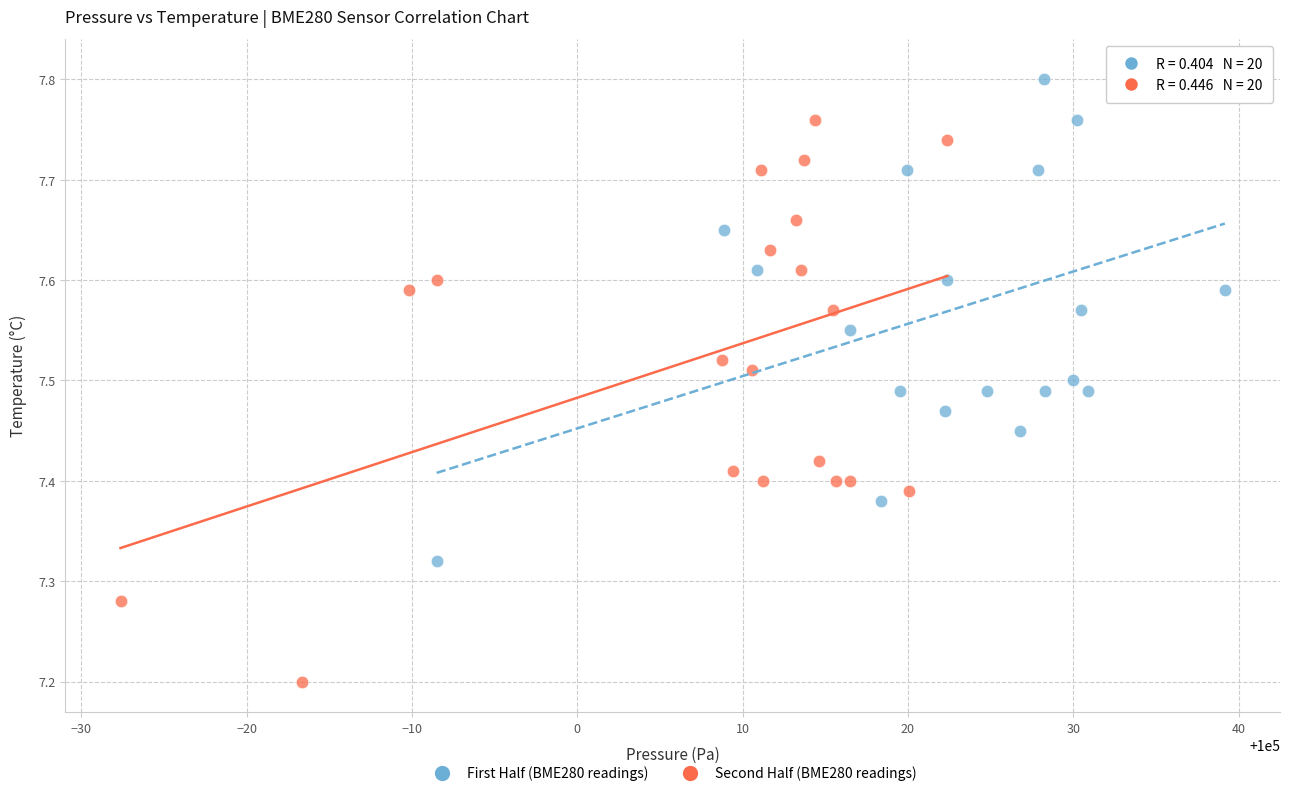

Which series reaches the maximum Y coordinate?

First Half (BME280 readings)